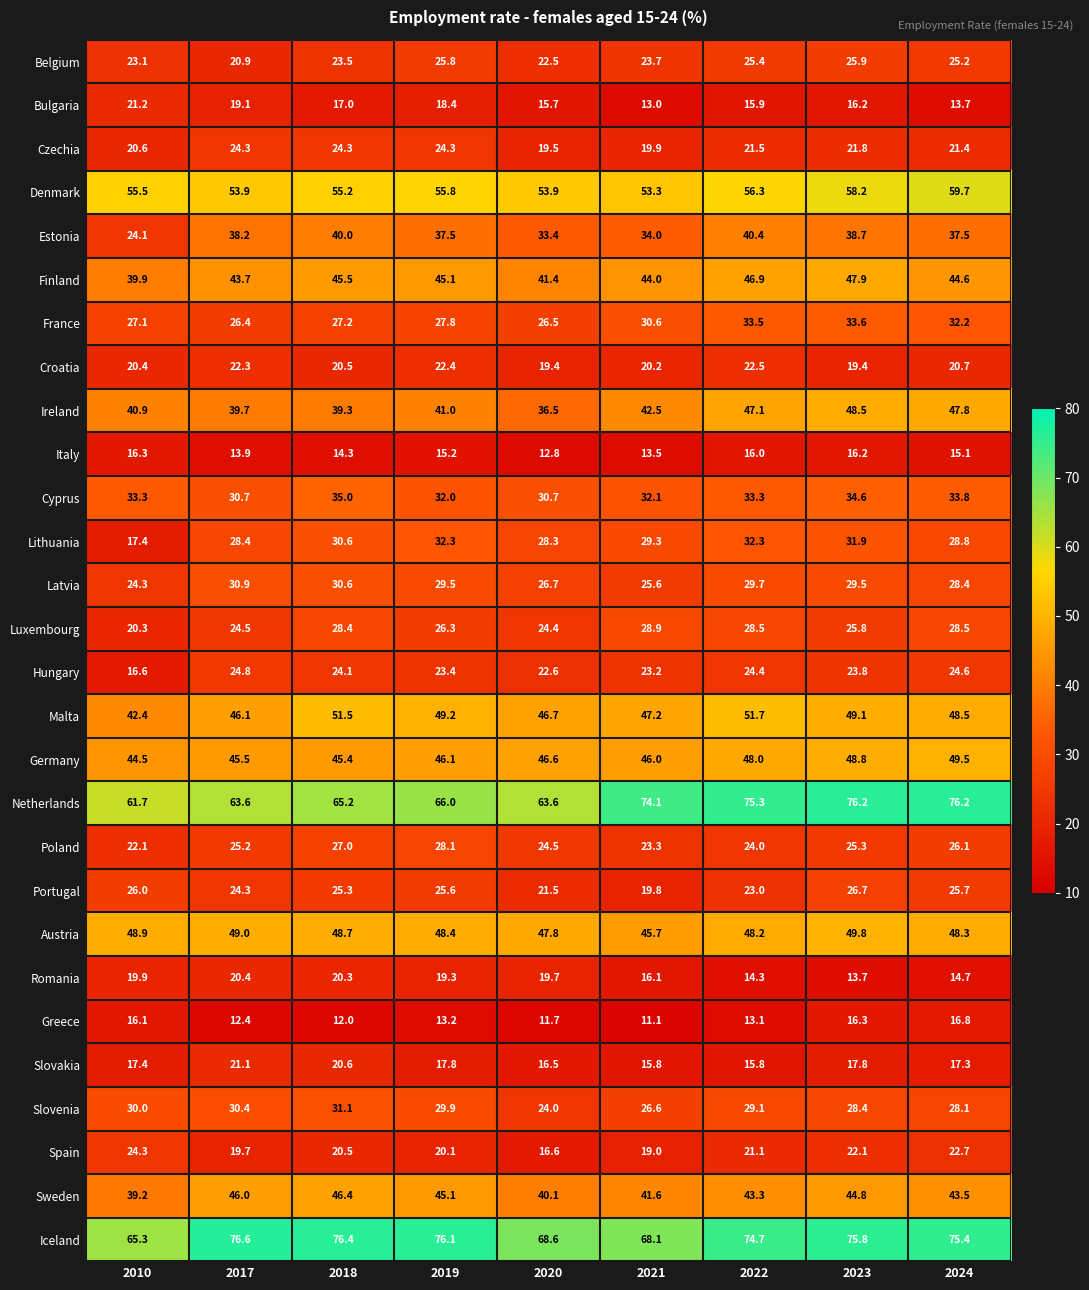

At 2021, list the series in order from largest to smallest.

Netherlands, Iceland, Denmark, Malta, Germany, Austria, Finland, Ireland, Sweden, Estonia, Cyprus, France, Lithuania, Luxembourg, Slovenia, Latvia, Belgium, Poland, Hungary, Croatia, Czechia, Portugal, Spain, Romania, Slovakia, Italy, Bulgaria, Greece